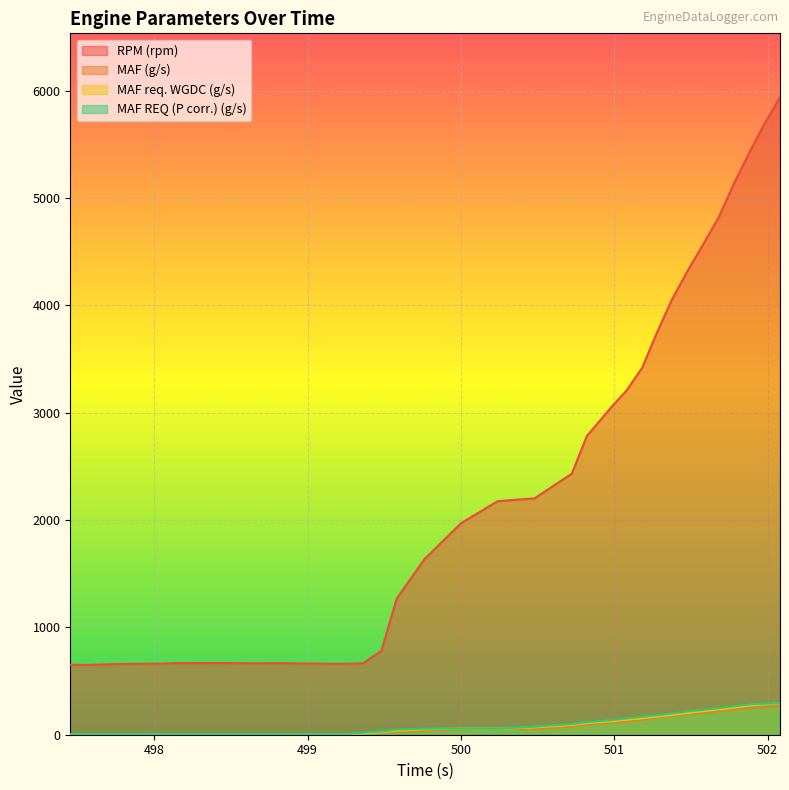

Which category has the lowest value in the RPM (rpm) series?

497.549